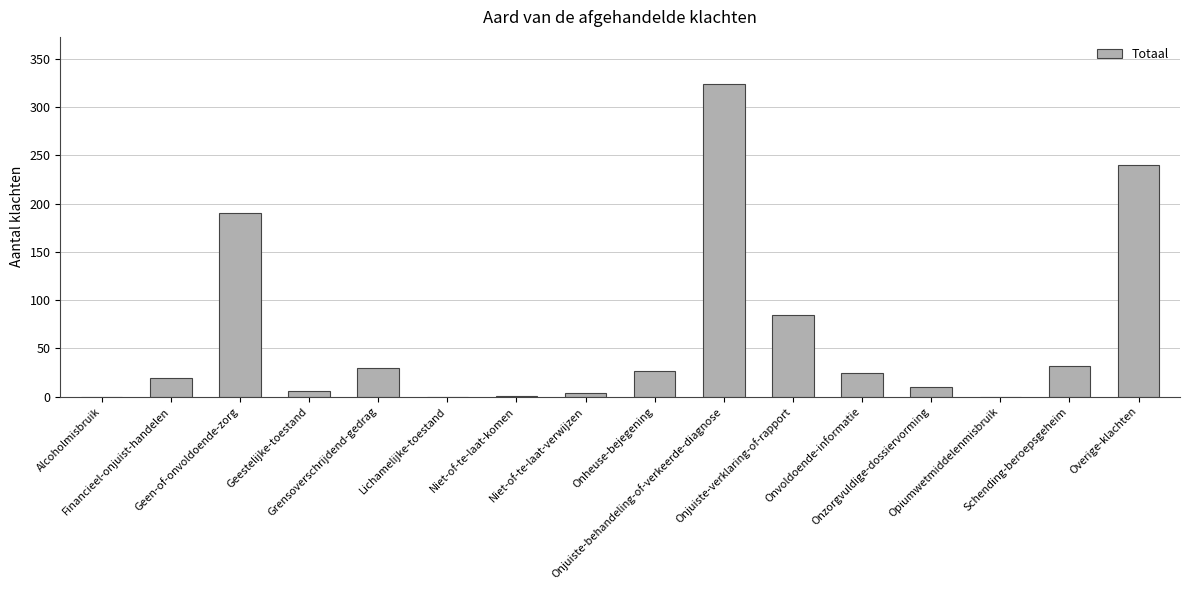

Between Geen-of-onvoldoende-zorg and Niet-of-te-laat-komen, which is larger?

Geen-of-onvoldoende-zorg